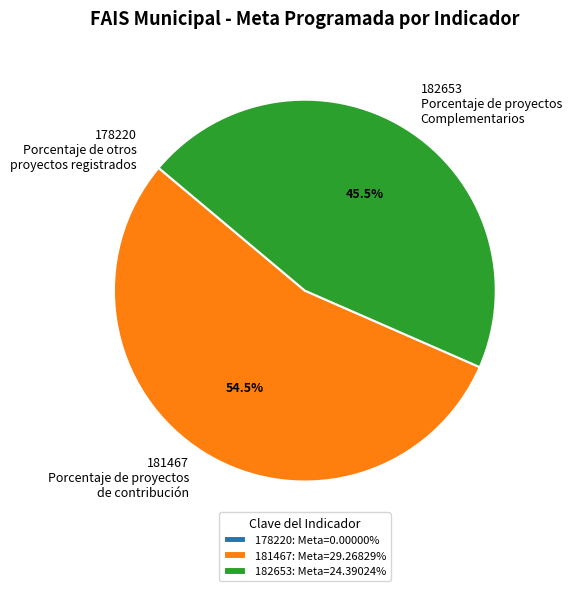

Combined, do 181467 Porcentaje de proyectos de contribución and 182653 Porcentaje de proyectos Complementarios account for over 50%?

Yes